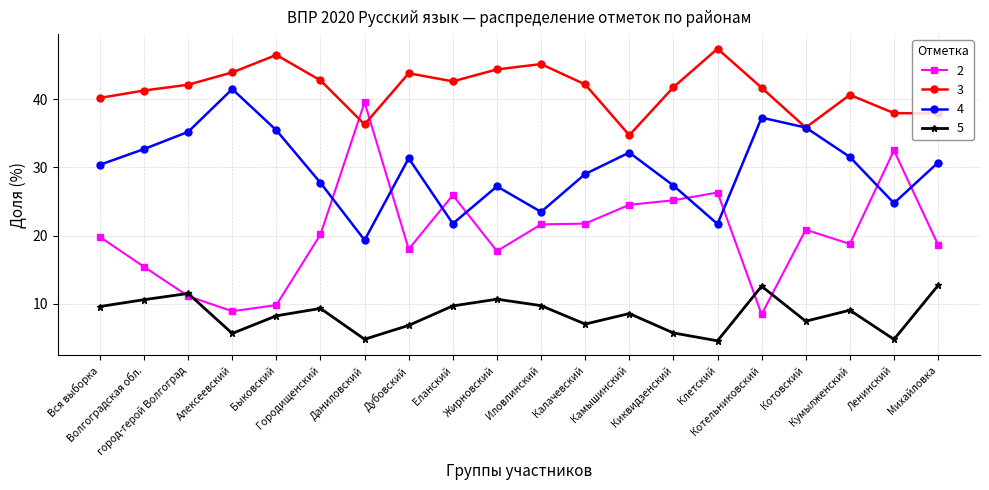

Where is the first local minimum for 5?

Алексеевский